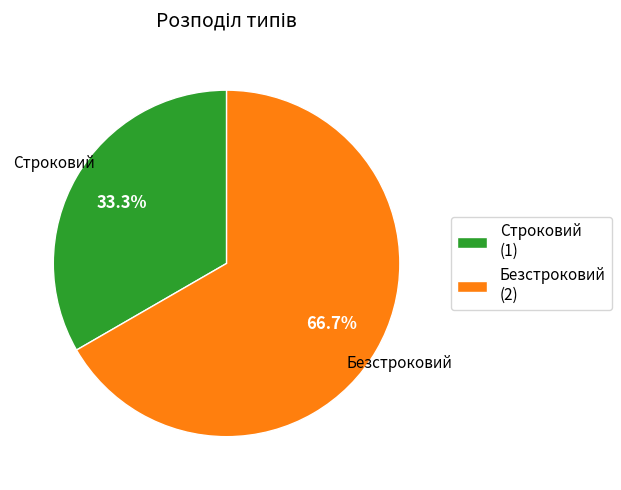

Count the number of slices in the pie.

2